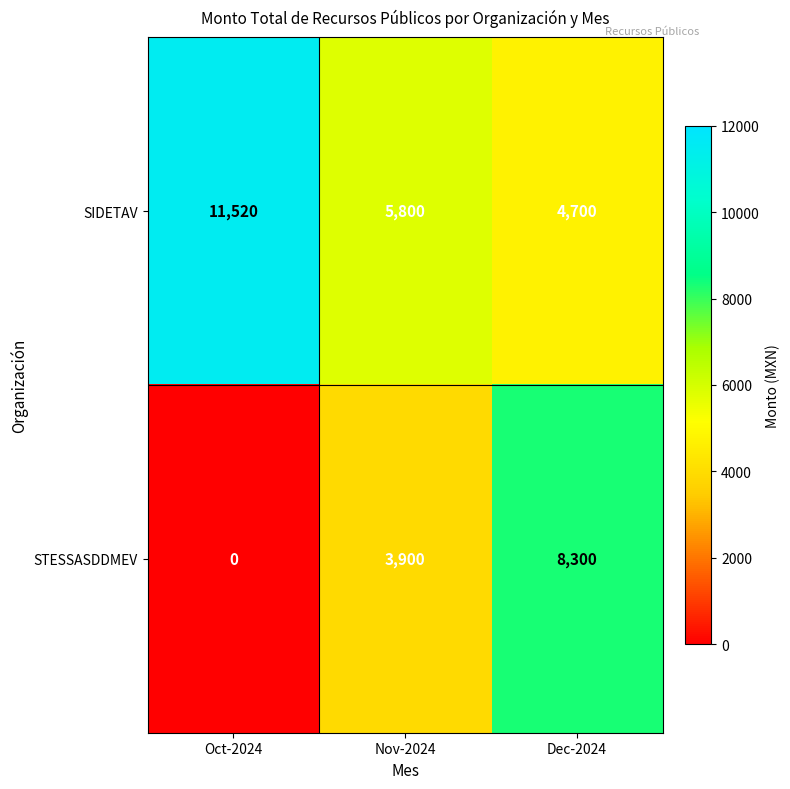

Where is STESSASDDMEV nearest to the value 4150?

Nov-2024